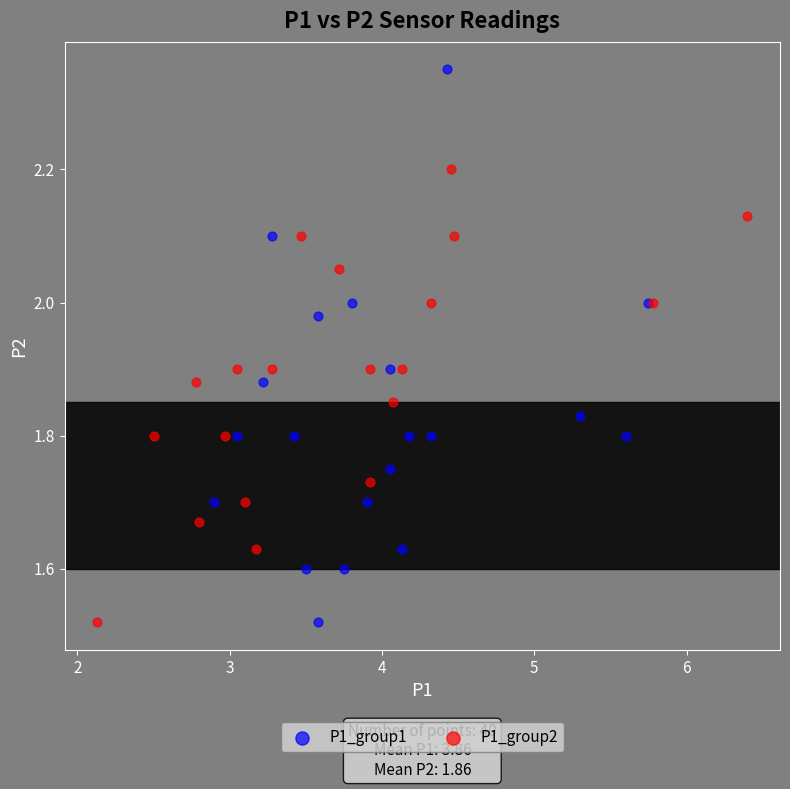

Which series has the largest Y range (max minus min)?

P1_group1